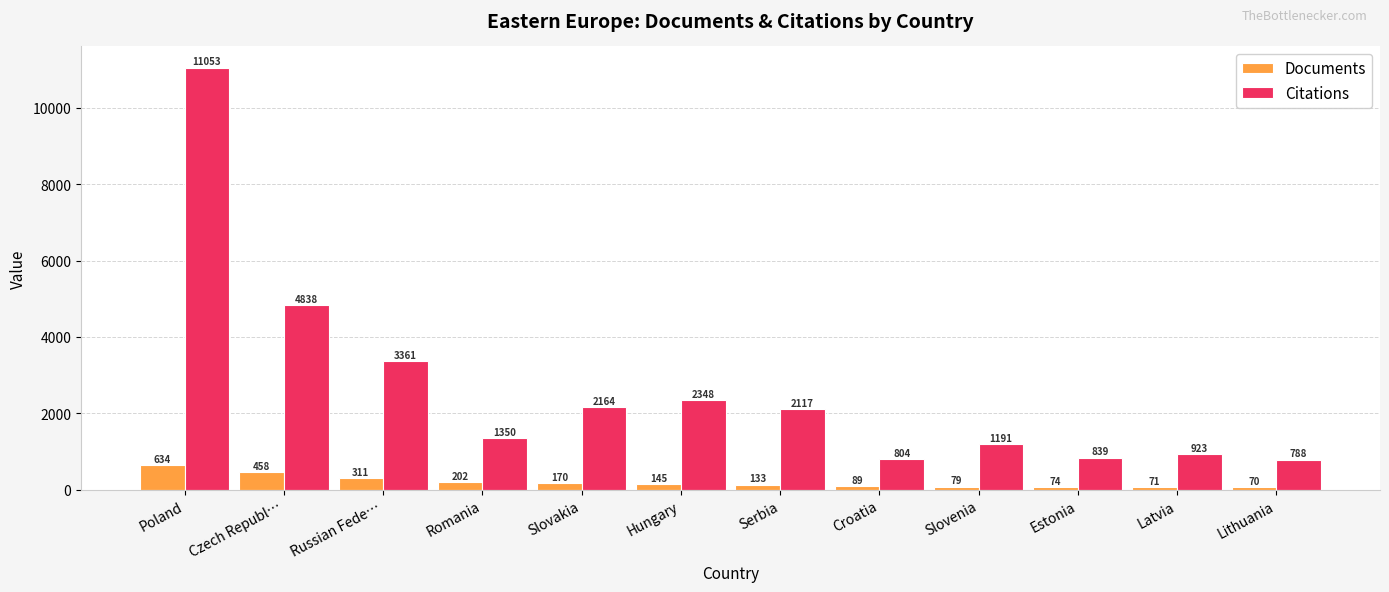

Where does the Citations series first go above 2117?

Poland